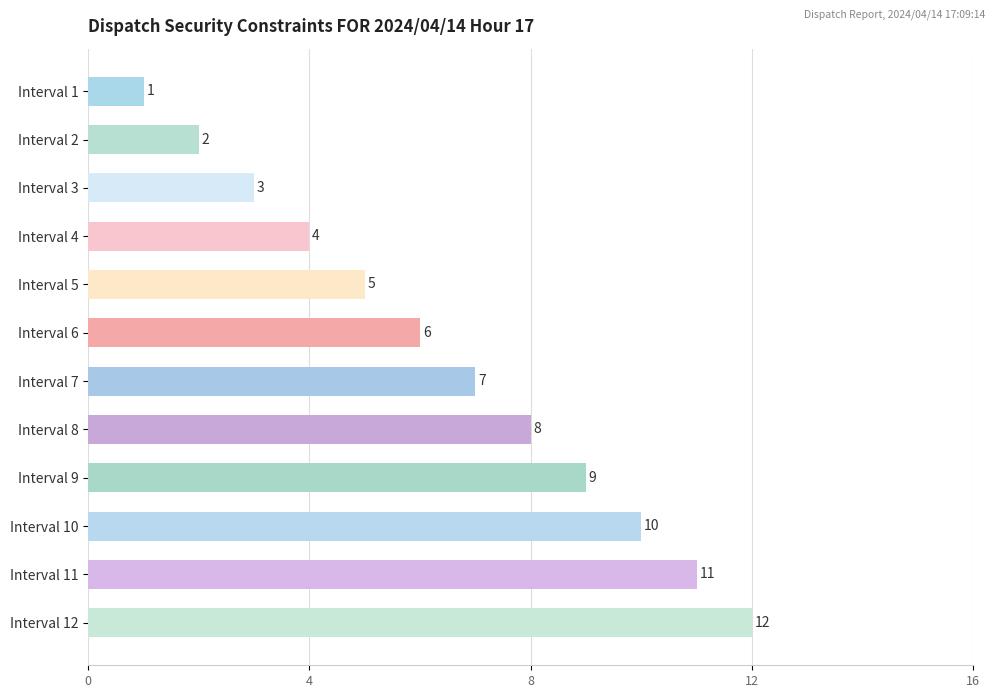

Between Interval 4 and Interval 3, which is larger?

Interval 4